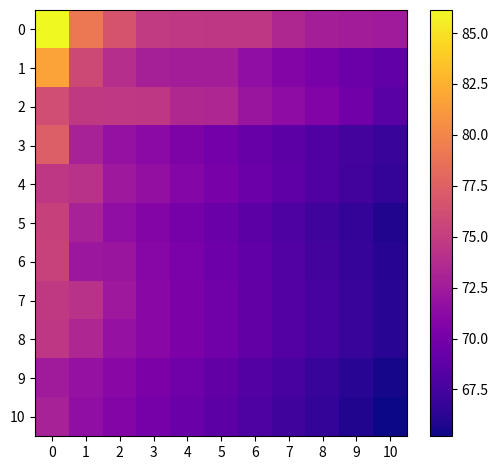

Count the number of categories in the chart.

11